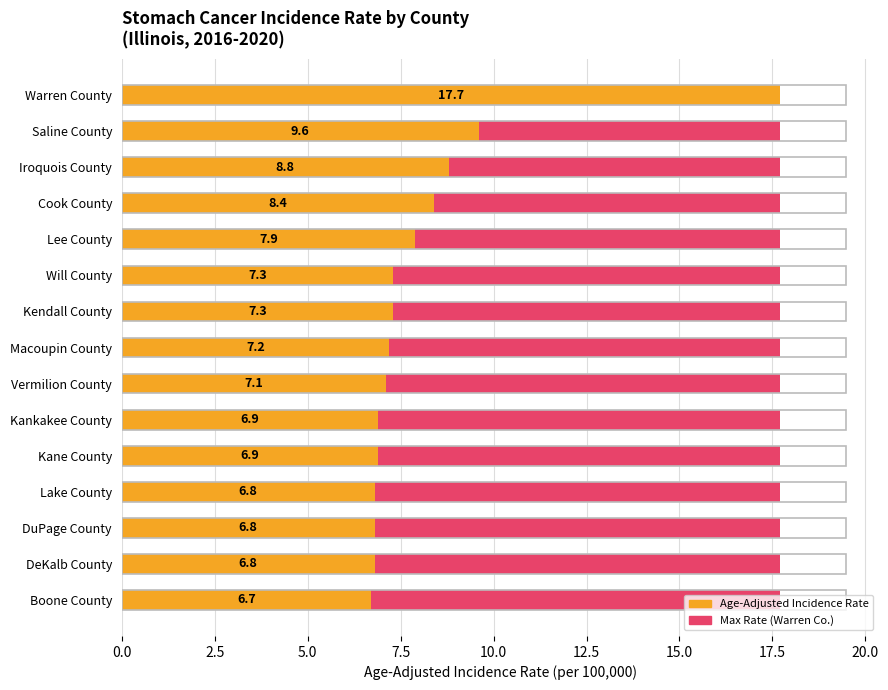

Which series has the widest spread of values?

Age-Adjusted Incidence Rate